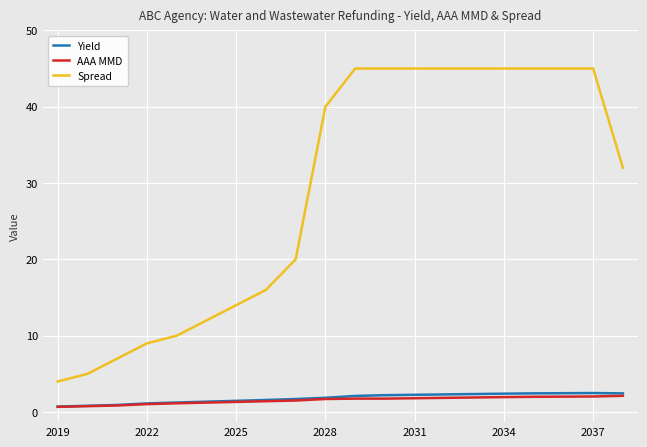

Which series has the largest range (max minus min)?

Spread